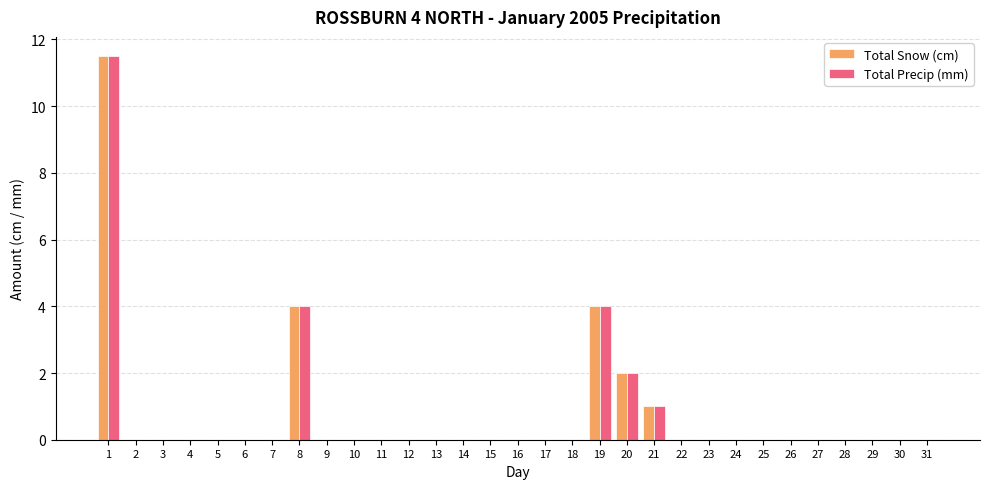

The Total Precip (mm) series shows 5.1 at 14. True or false?

False